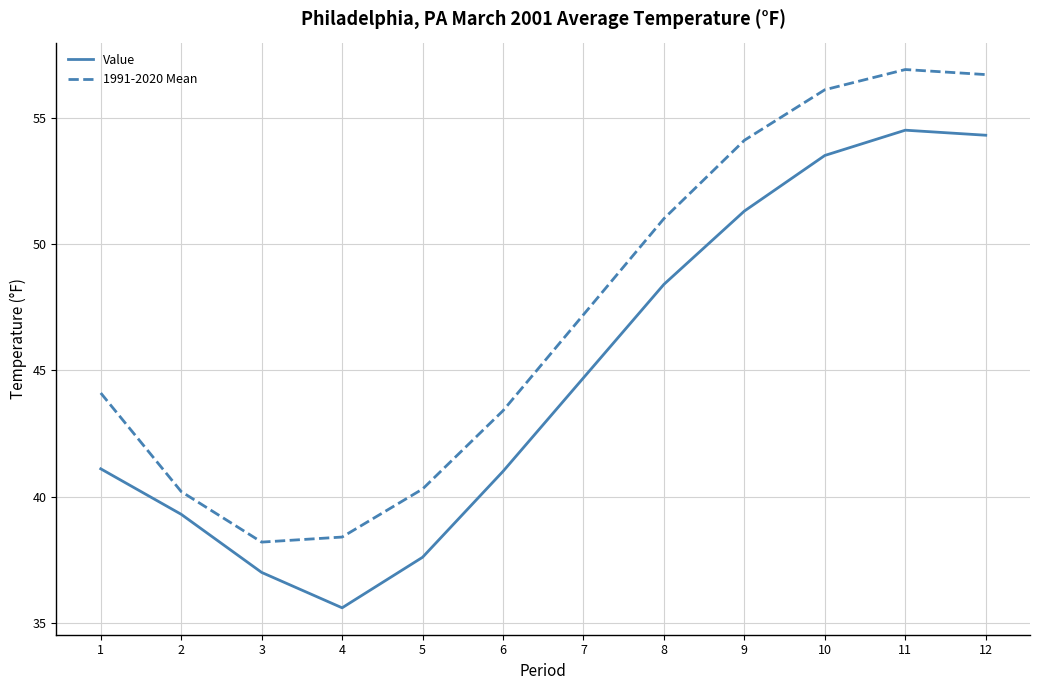

Which series changed the most between 10 and 12?

Value